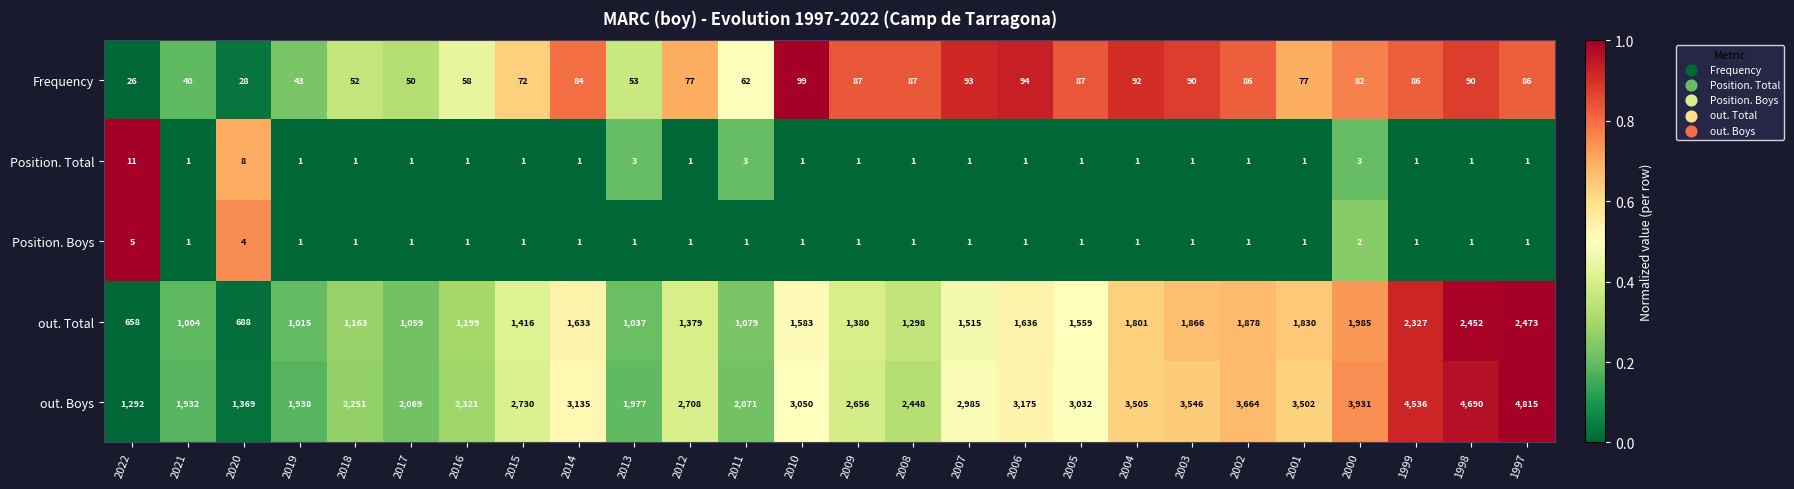

Where is Position. Total nearest to the value 6?

2020